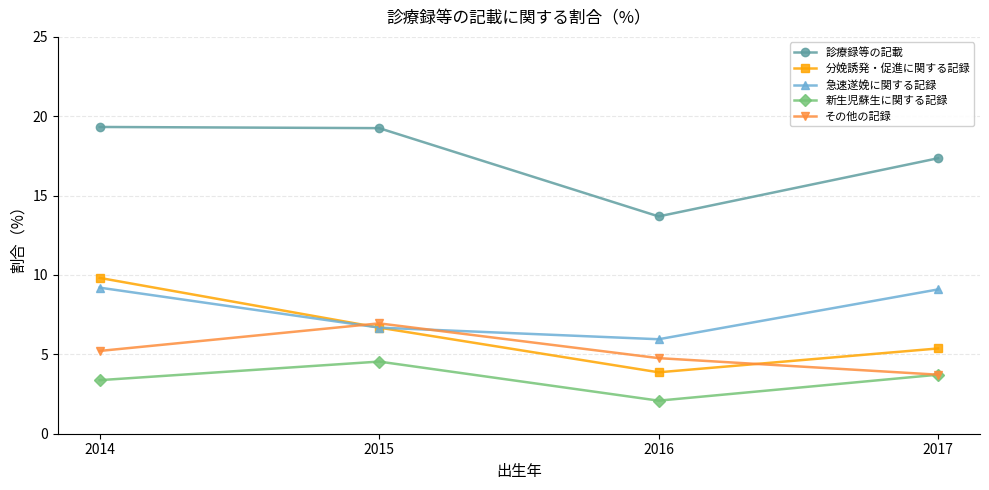

How many interior local valleys does the 新生児蘇生に関する記録 series have?

1